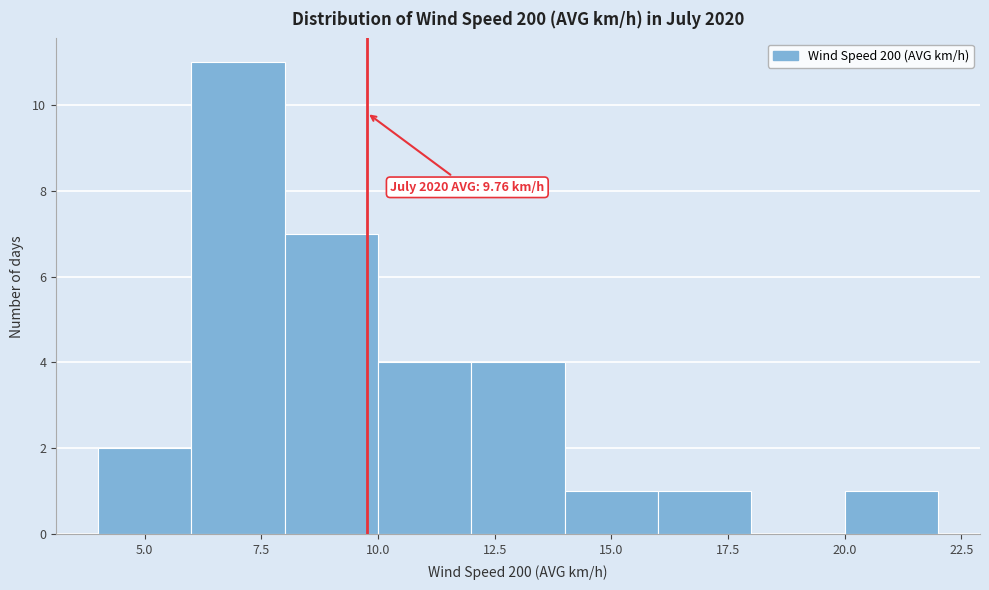

Which range on the x-axis has the tallest bar?

6 to 8